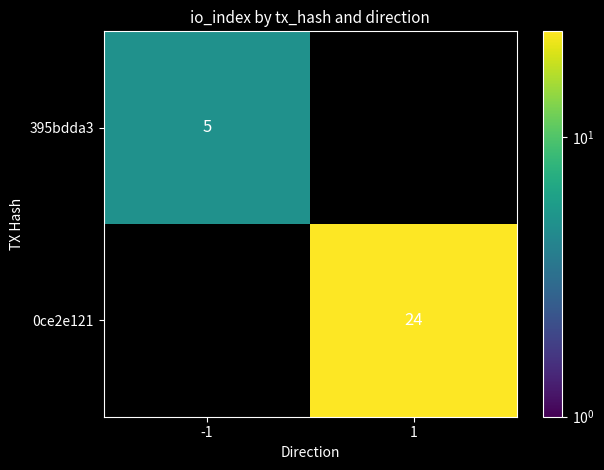

The 0ce2e121 series shows 8 at 1. True or false?

False